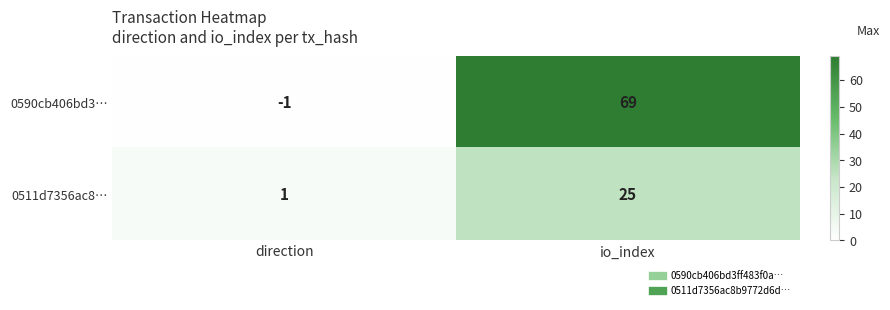

Which series has the largest range (max minus min)?

0590cb406bd3…